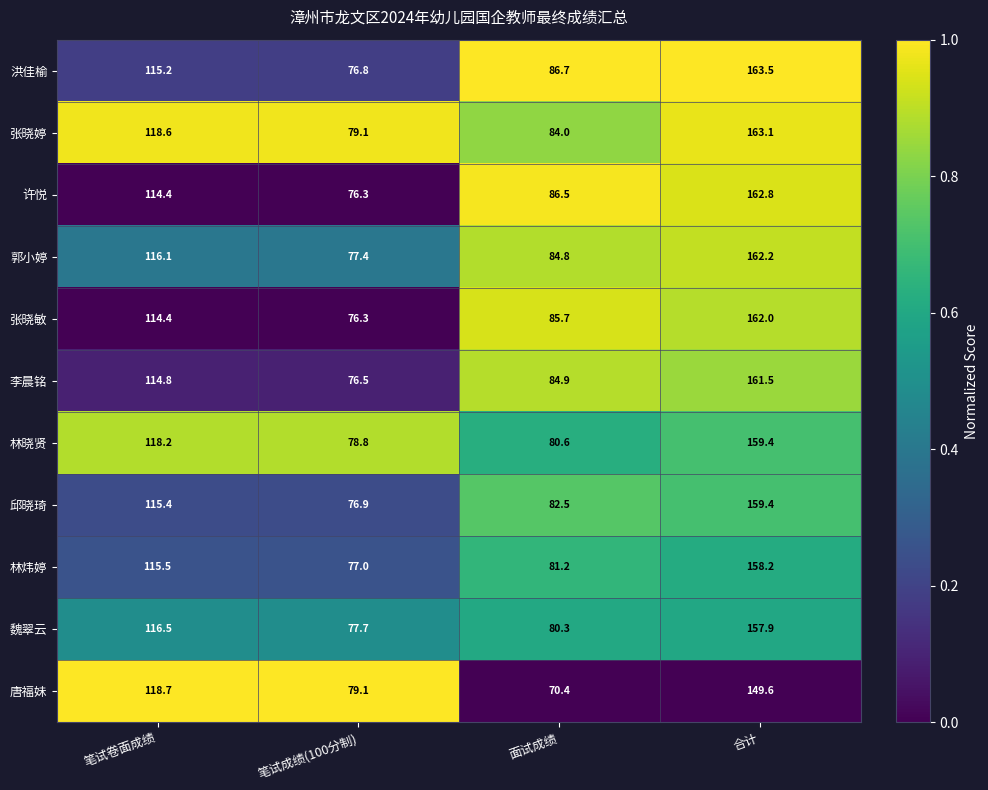

What is the difference between the maximum and minimum values in the 林晓贤 series?

80.6